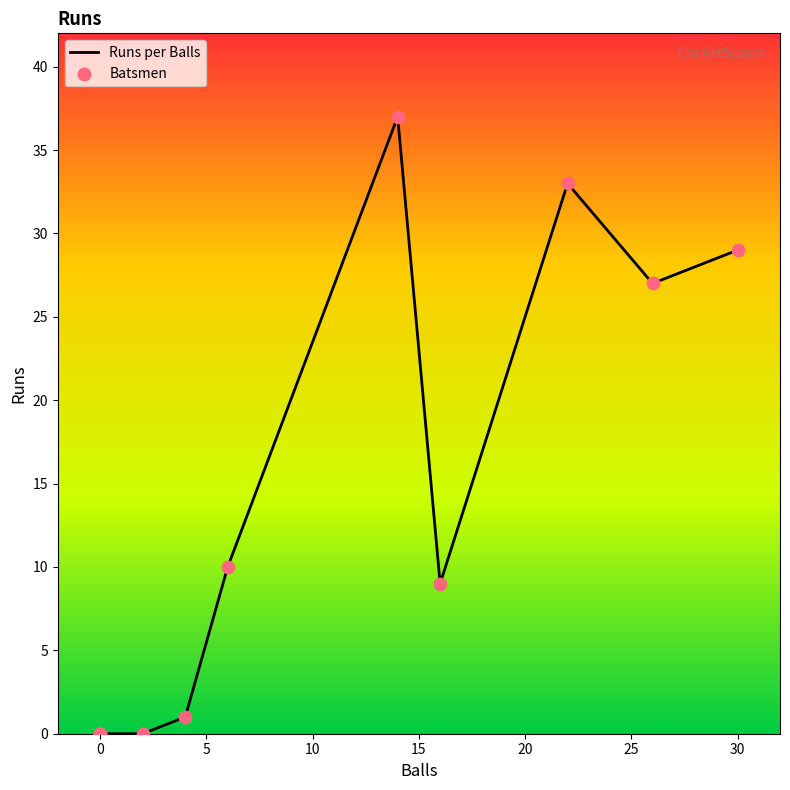

What are all the series names shown in the legend?

Runs per Balls, Batsmen